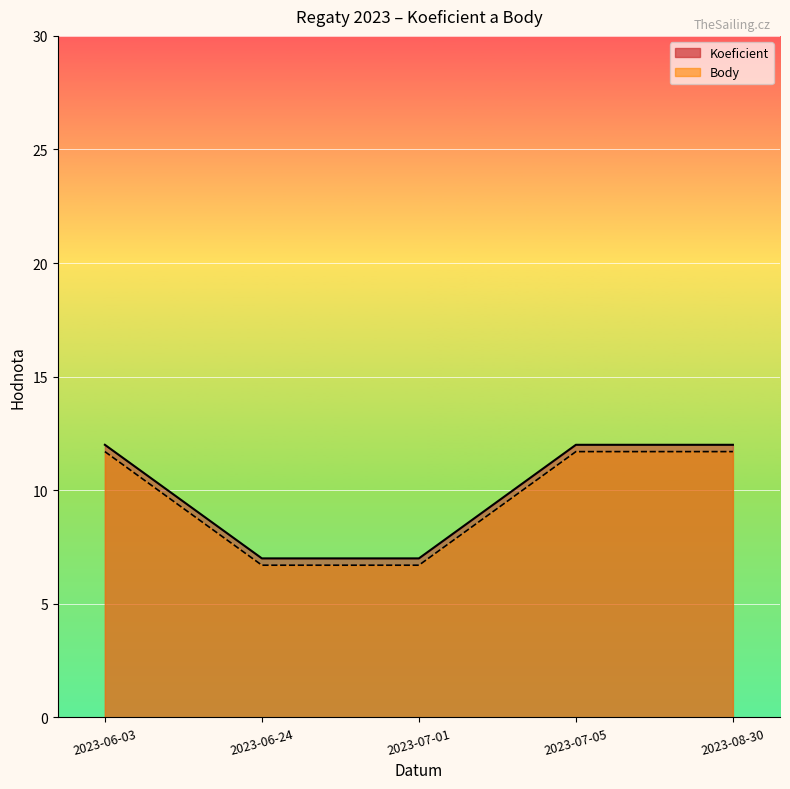

Reading left to right, extract all data points from this chart.

Koeficient: 2023-06-03=12.0	2023-06-24=7.0	2023-07-01=7.0	2023-07-05=12.0	2023-08-30=12.0
Body: 2023-06-03=11.7	2023-06-24=6.7	2023-07-01=6.7	2023-07-05=11.7	2023-08-30=11.7